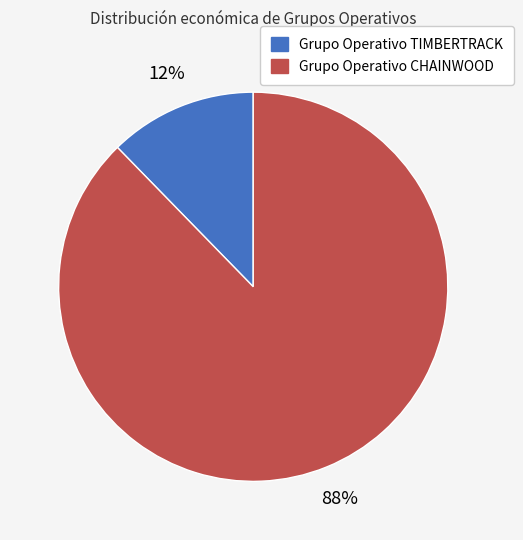

Which slice is the largest?

Grupo Operativo CHAINWOOD